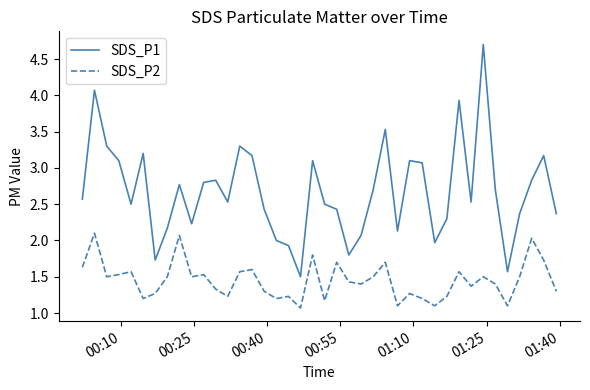

What is the minimum value for SDS_P2?

1.1